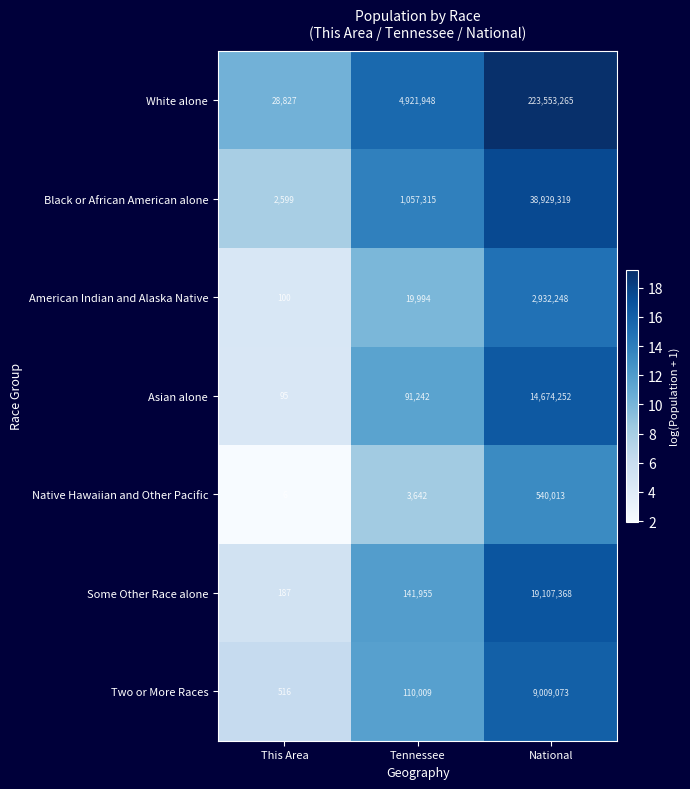

What is the spread (max minus min) of values at This Area?

28821